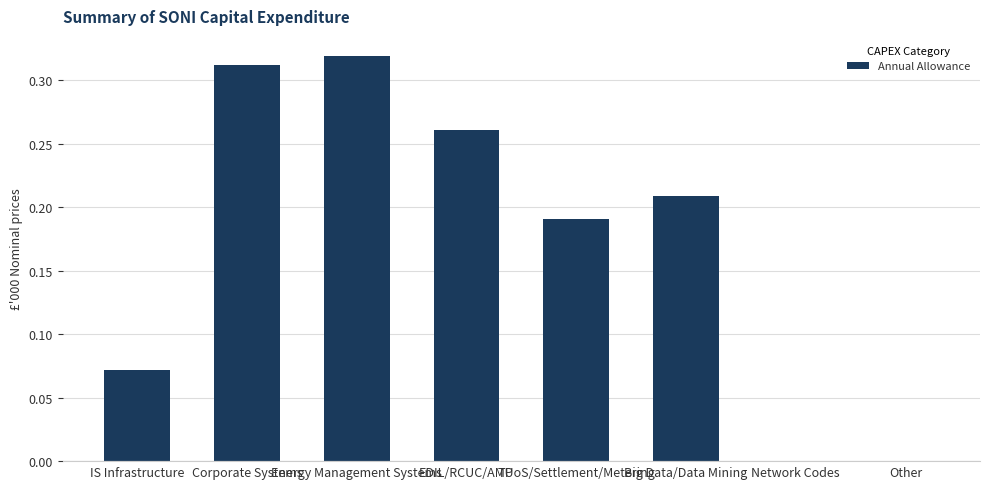

The value at Other is 0.1. True or false?

False